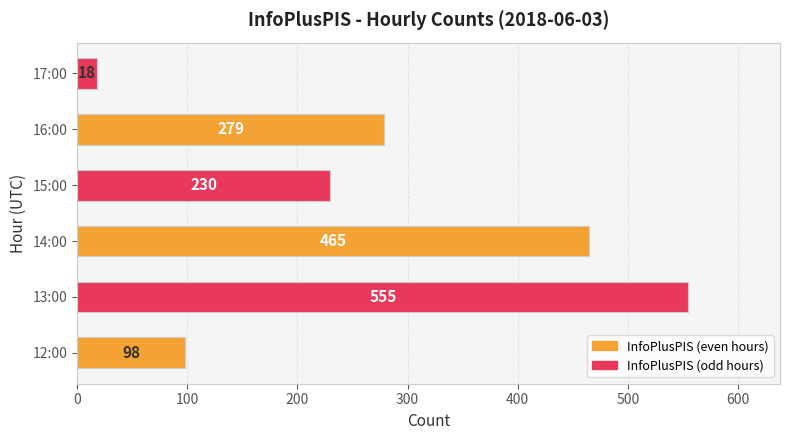

What is the smallest value displayed?

18